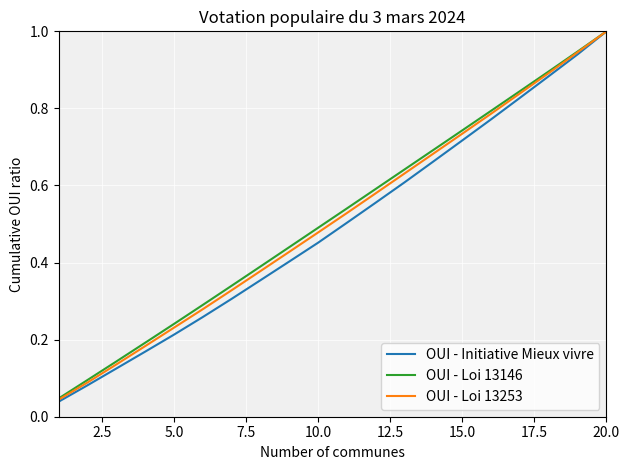

What is the maximum value shown in the chart?

1.0